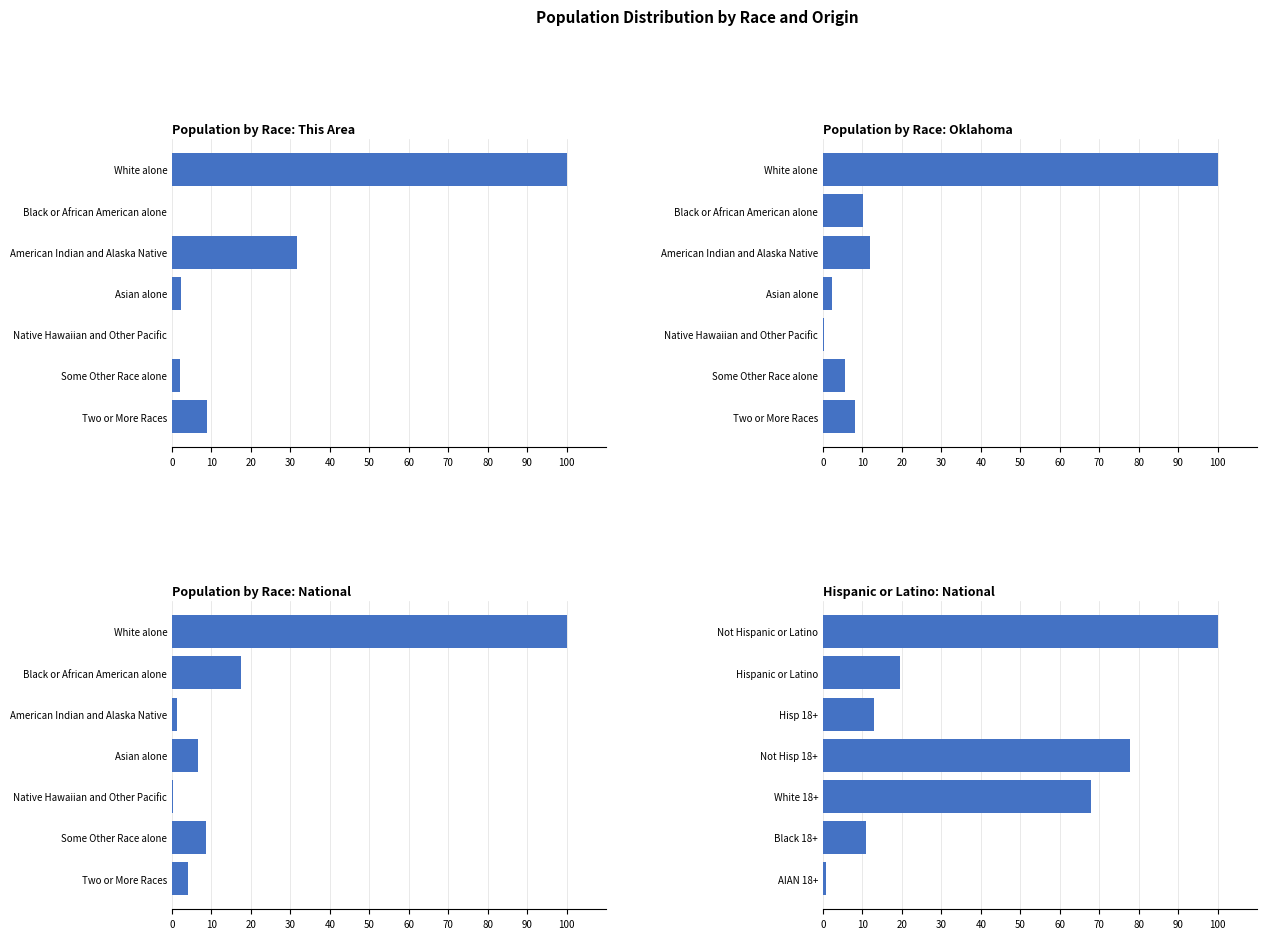

What is the difference between the maximum and second lowest values in the National series?

98.7